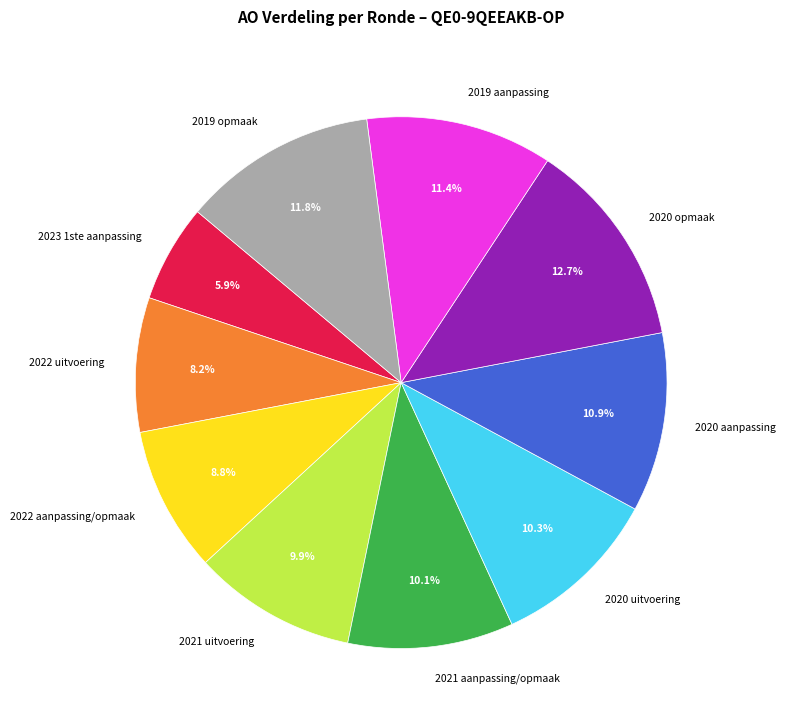

What is the largest slice in the pie chart?

2020 opmaak